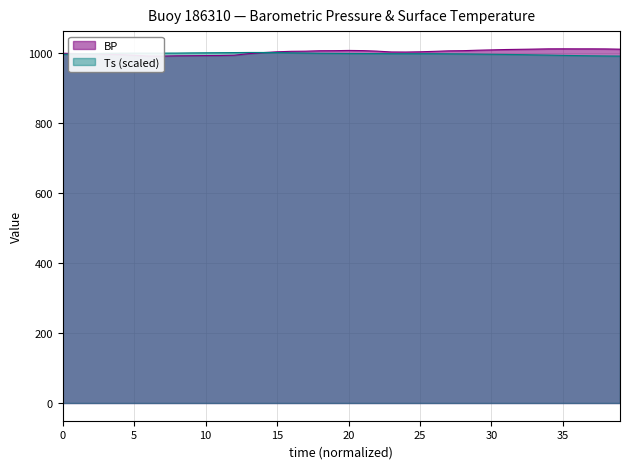

What is the sum of the BP values at 27 and 5?

2006.1